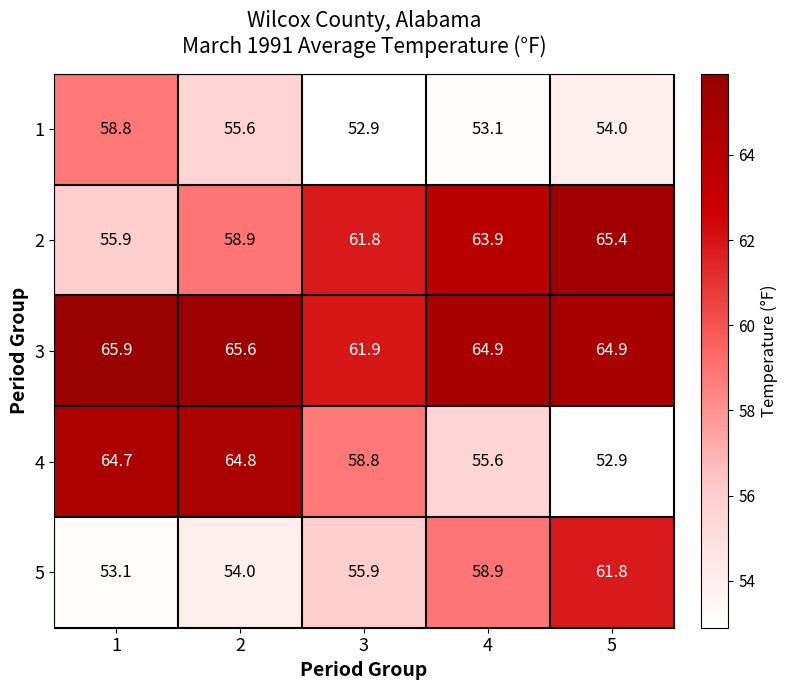

What is the difference between the second highest and second lowest values in the 1 series?

2.5